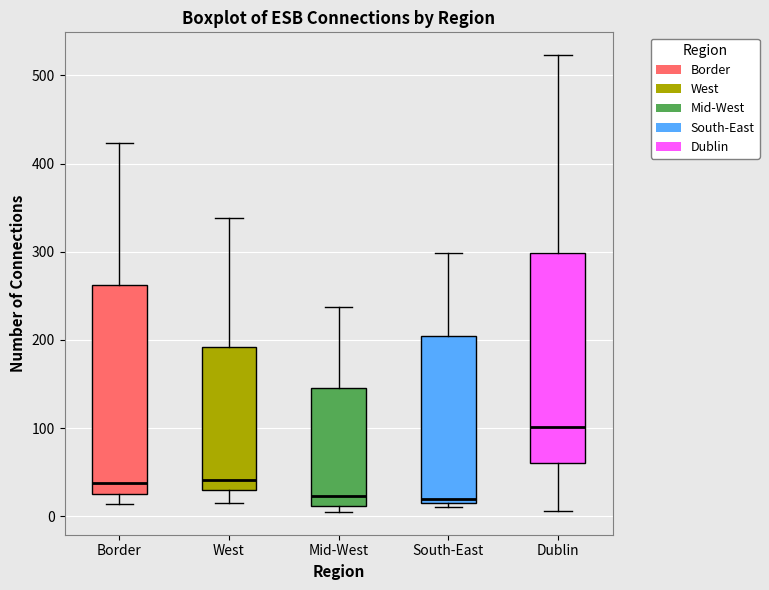

Reading left to right, transcribe this box plot: for each box, give where its median line is, the range the box spans, and where its two whiskers end, as read against the y-axis. The values are not printed on the chart, so give them approximately, as read against the axis.

Border: median 40, box 30 to 260, whiskers 10 to 420
West: median 40, box 30 to 190, whiskers 20 to 340
Mid-West: median 20, box 10 to 150, whiskers 10 (just below the box's lower edge) to 240
South-East: median 20 (just above the box's lower edge), box 20 to 200, whiskers 10 to 300
Dublin: median 100, box 60 to 300, whiskers 10 to 520